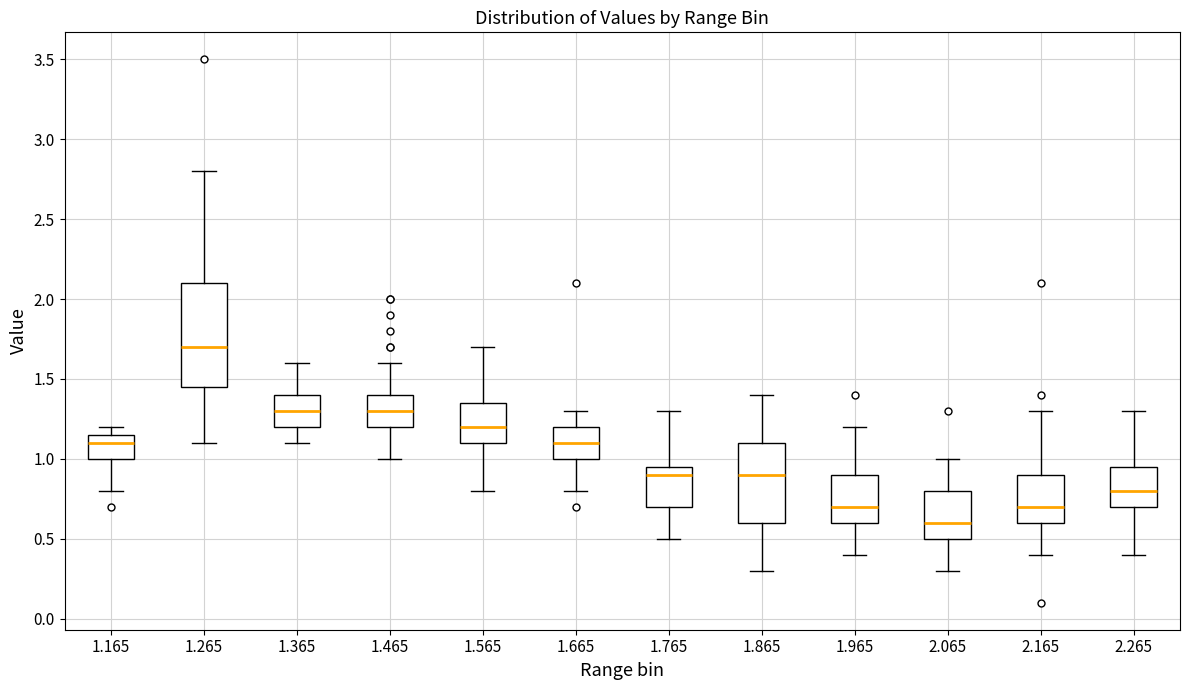

Reading left to right, transcribe this box plot: for each box, give where its median line is, the range the box spans, and where its two whiskers end, as read against the y-axis. The values are not printed on the chart, so give them approximately, as read against the axis.

1.165: median 1.10, box 1.00 to 1.15, whiskers 0.80 to 1.20
1.265: median 1.70, box 1.45 to 2.10, whiskers 1.10 to 2.80
1.365: median 1.30, box 1.20 to 1.40, whiskers 1.10 to 1.60
1.465: median 1.30, box 1.20 to 1.40, whiskers 1.00 to 1.60
1.565: median 1.20, box 1.10 to 1.35, whiskers 0.80 to 1.70
1.665: median 1.10, box 1.00 to 1.20, whiskers 0.80 to 1.30
1.765: median 0.90, box 0.70 to 0.95, whiskers 0.50 to 1.30
1.865: median 0.90, box 0.60 to 1.10, whiskers 0.30 to 1.40
1.965: median 0.70, box 0.60 to 0.90, whiskers 0.40 to 1.20
2.065: median 0.60, box 0.50 to 0.80, whiskers 0.30 to 1.00
2.165: median 0.70, box 0.60 to 0.90, whiskers 0.40 to 1.30
2.265: median 0.80, box 0.70 to 0.95, whiskers 0.40 to 1.30